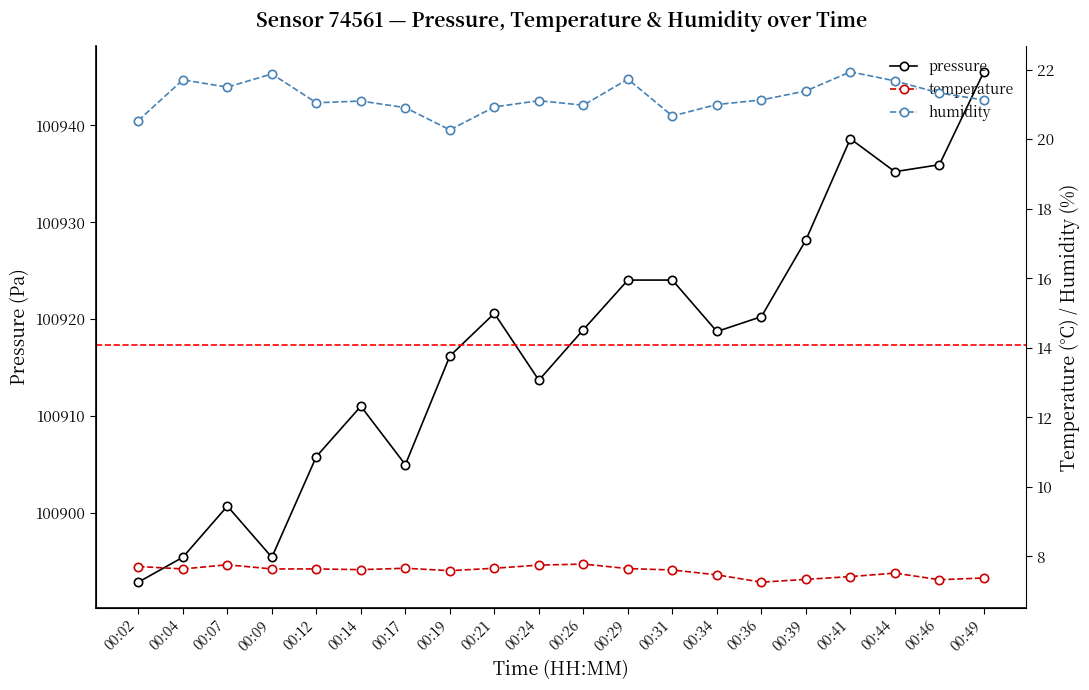

How many values in the pressure series are below 100918?

9